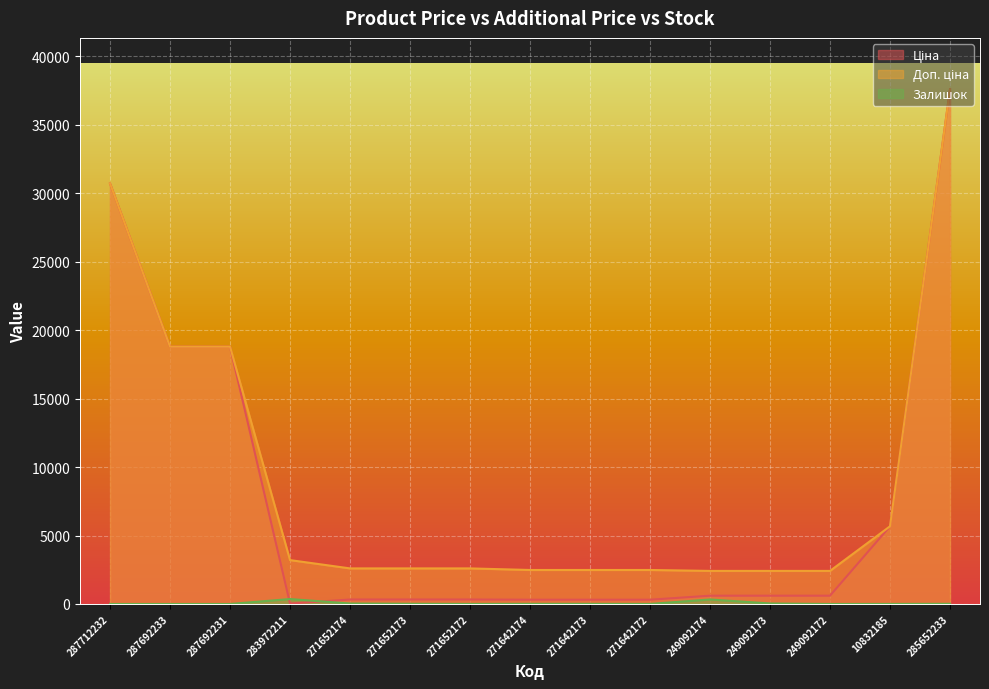

Which series changed the most between 287692231 and 271642174?

Ціна